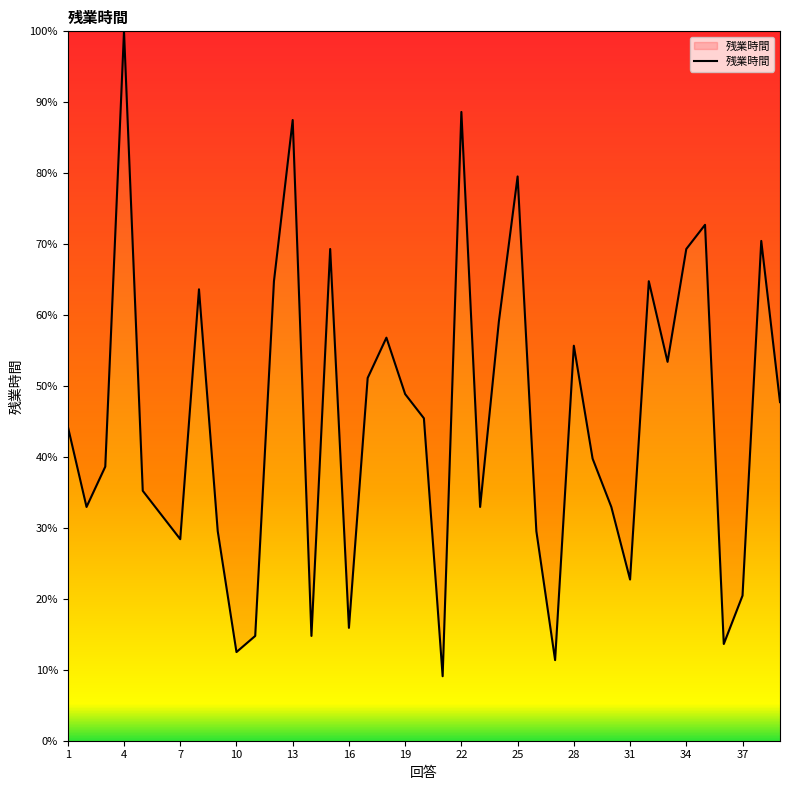

Count the number of data series in this chart.

1